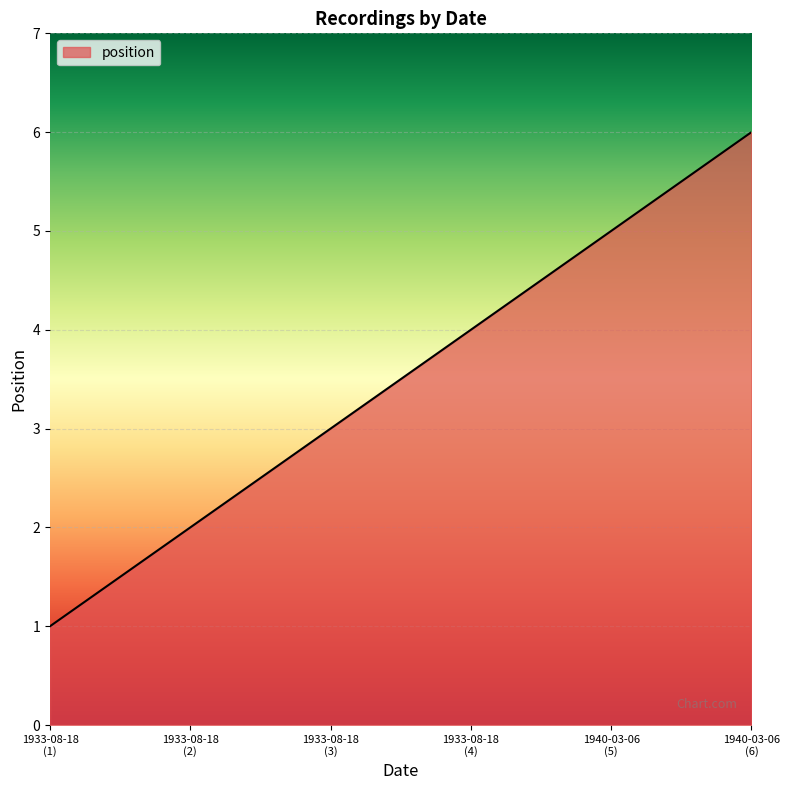

True or false: the data has more than 0 interior local peaks.

False